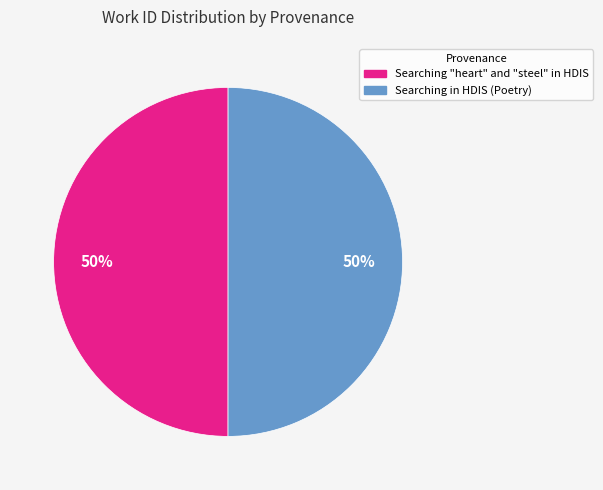

To the nearest percent, what portion does Searching in HDIS (Poetry) represent?

50%